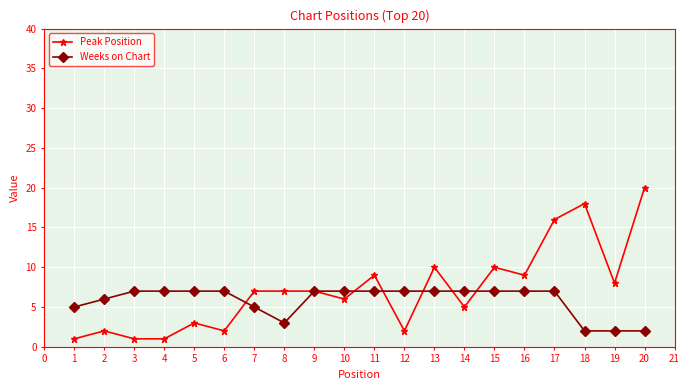

The value of Peak Position at 19 is 8. True or false?

True